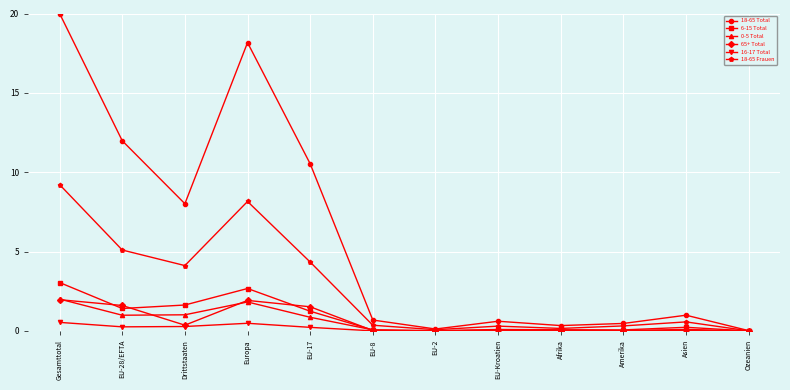

Is it true that 65+ Total equals 2.4 at EU-28/EFTA?

False